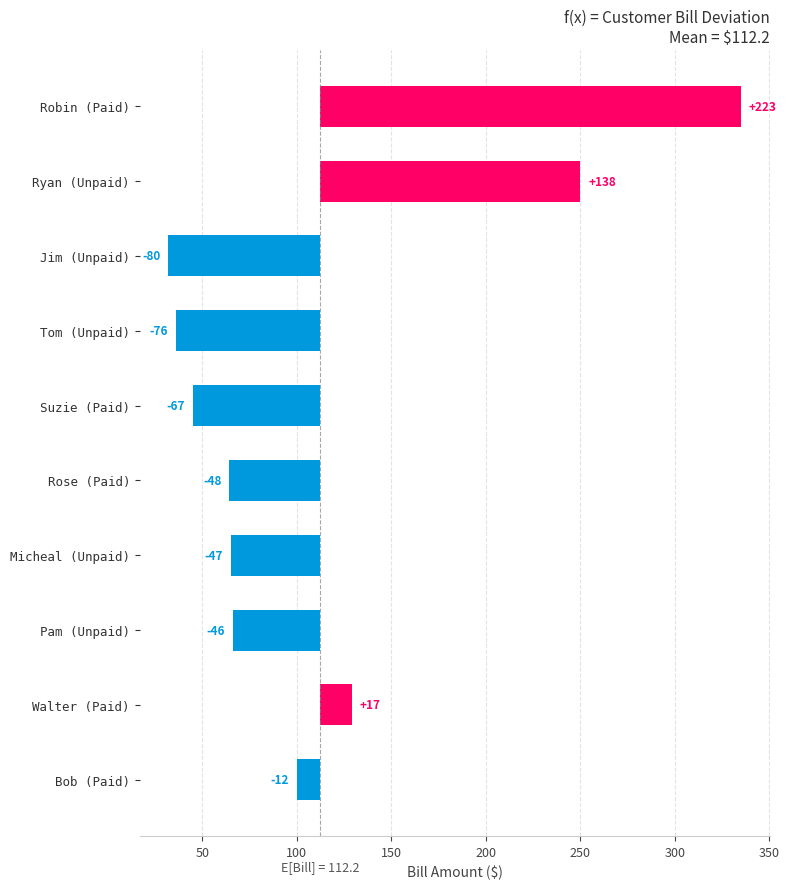

Is it true that the value at Rose is 64?

True